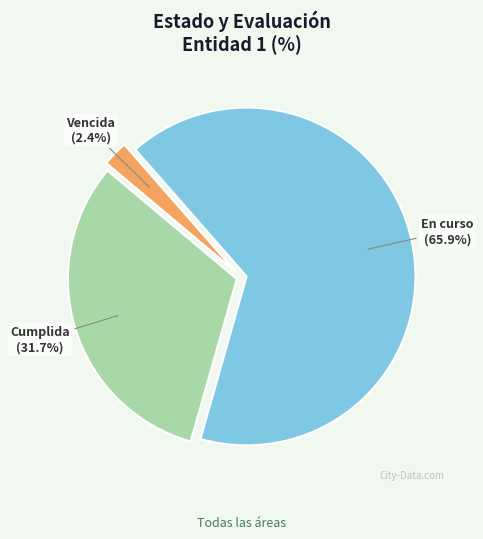

What portion of the pie excludes En curso?

34.1%